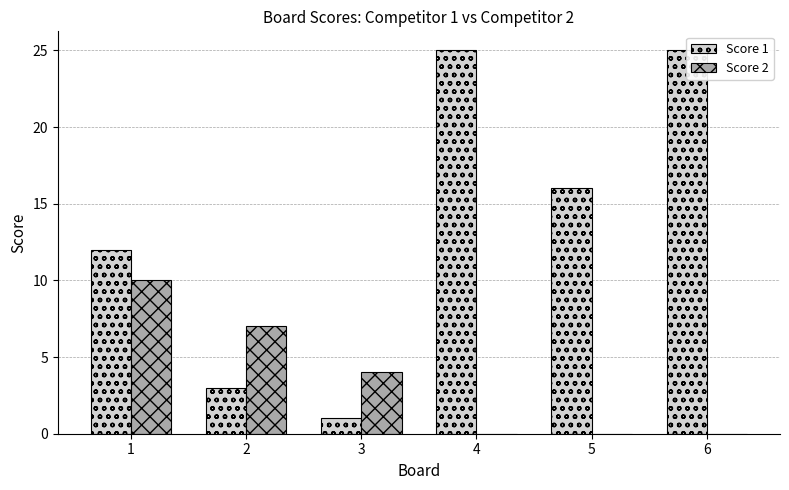

What is the minimum value for Score 1?

1